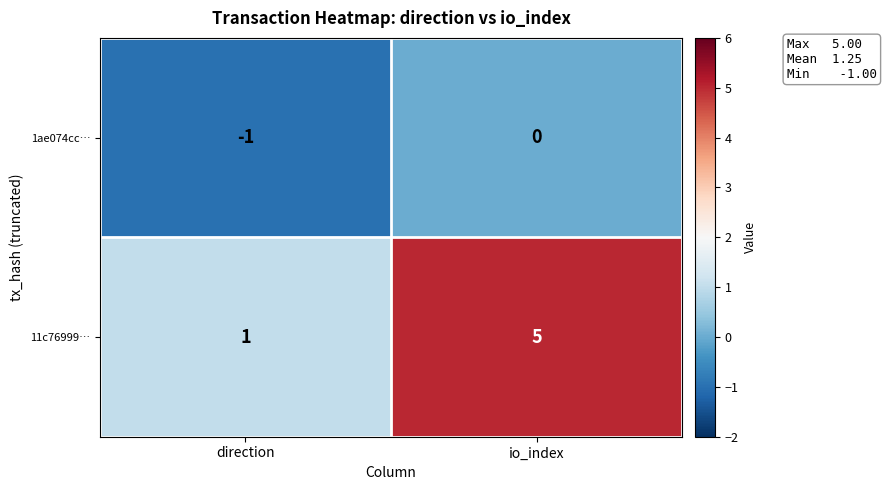

What is the difference between the highest and lowest values at io_index?

5